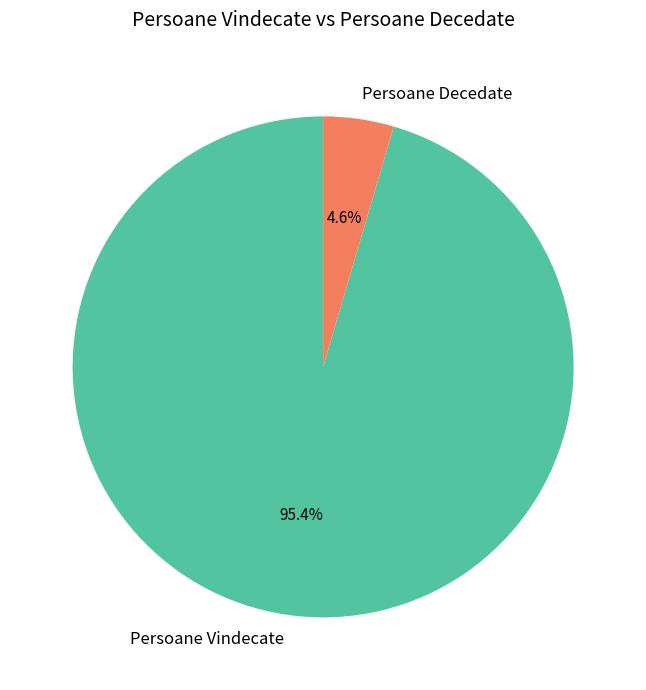

Rank the categories by value from lowest to highest.

Persoane Decedate, Persoane Vindecate